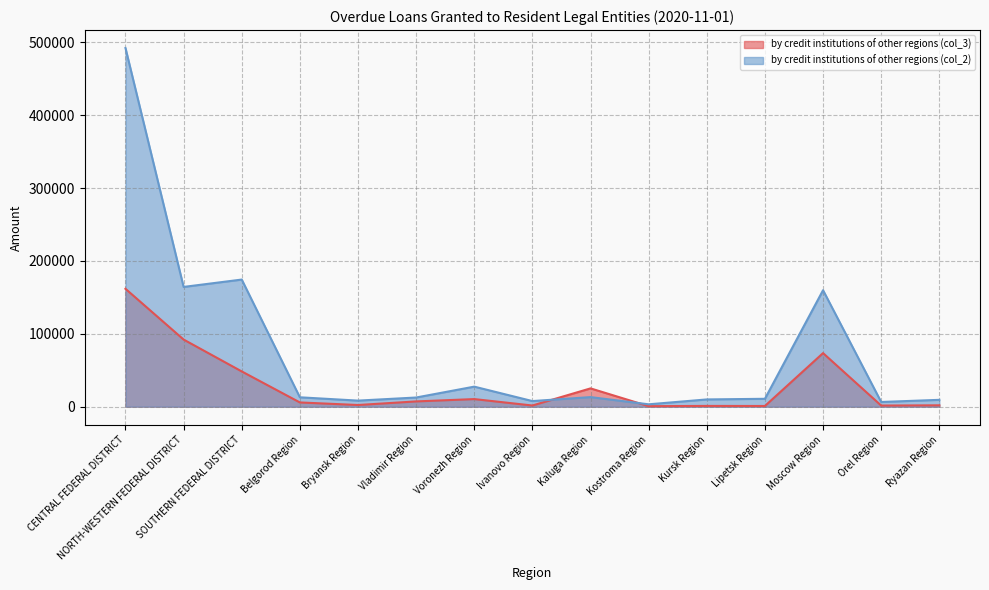

What is the smallest value displayed?

696